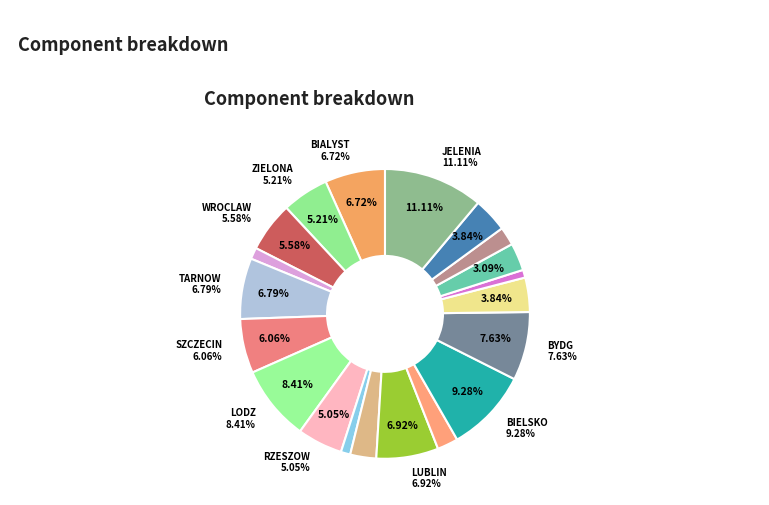

Which slice is the largest?

JELENIA